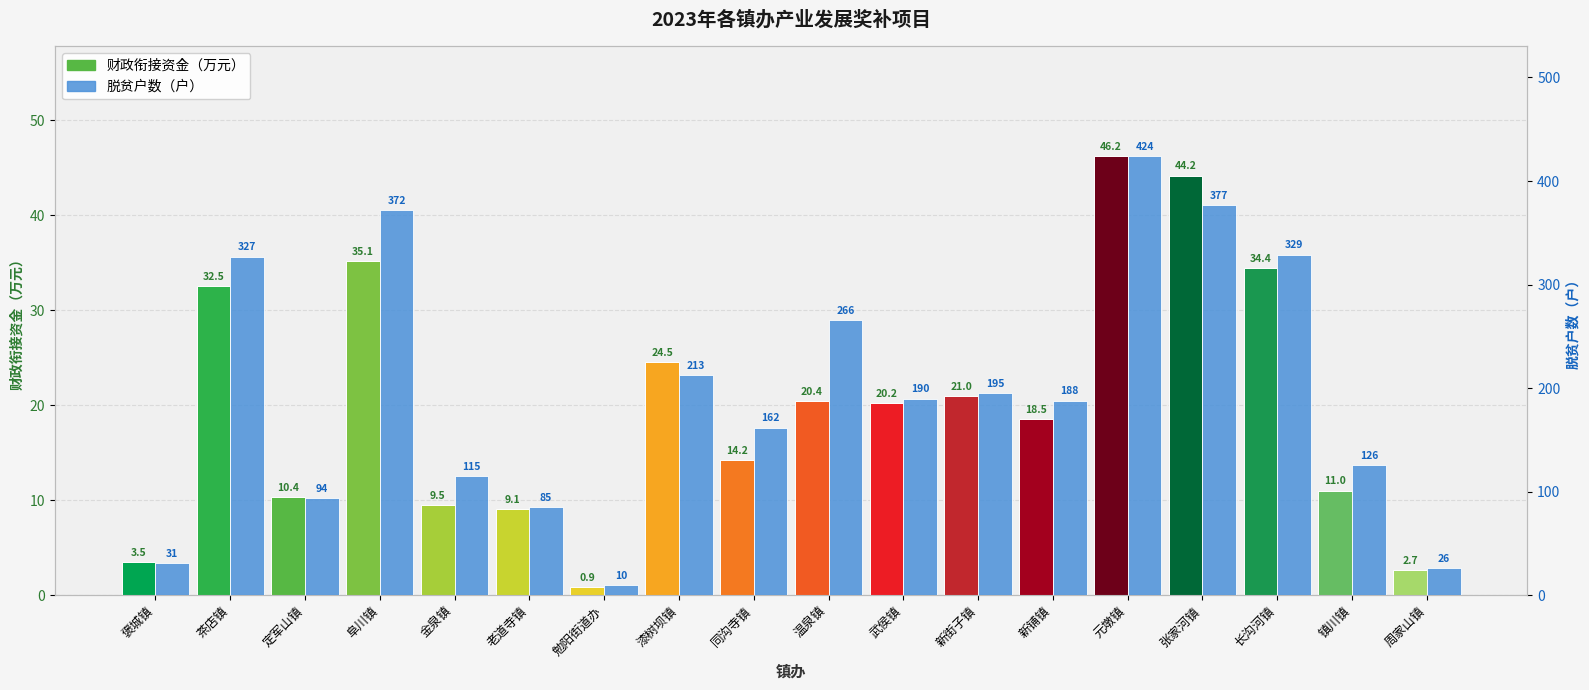

What are all the series names shown in the legend?

财政衔接资金（万元）, 脱贫户数（户）